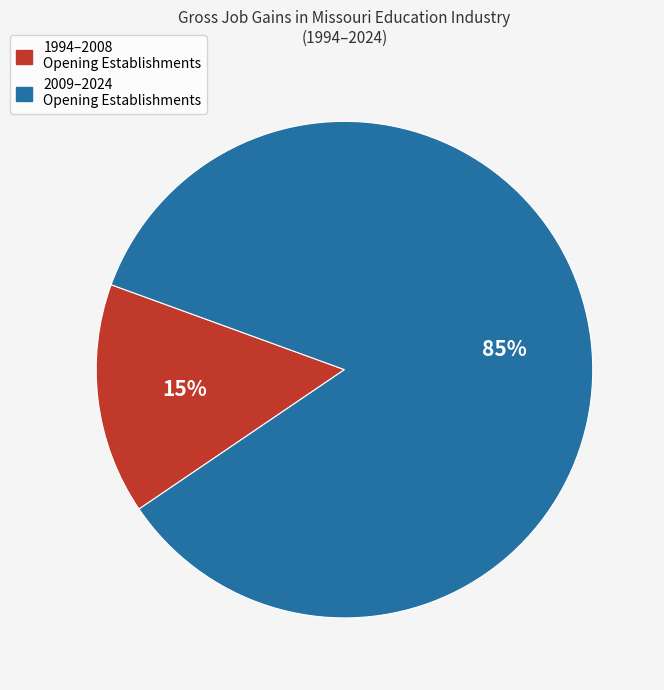

Does any single category account for the majority?

Yes